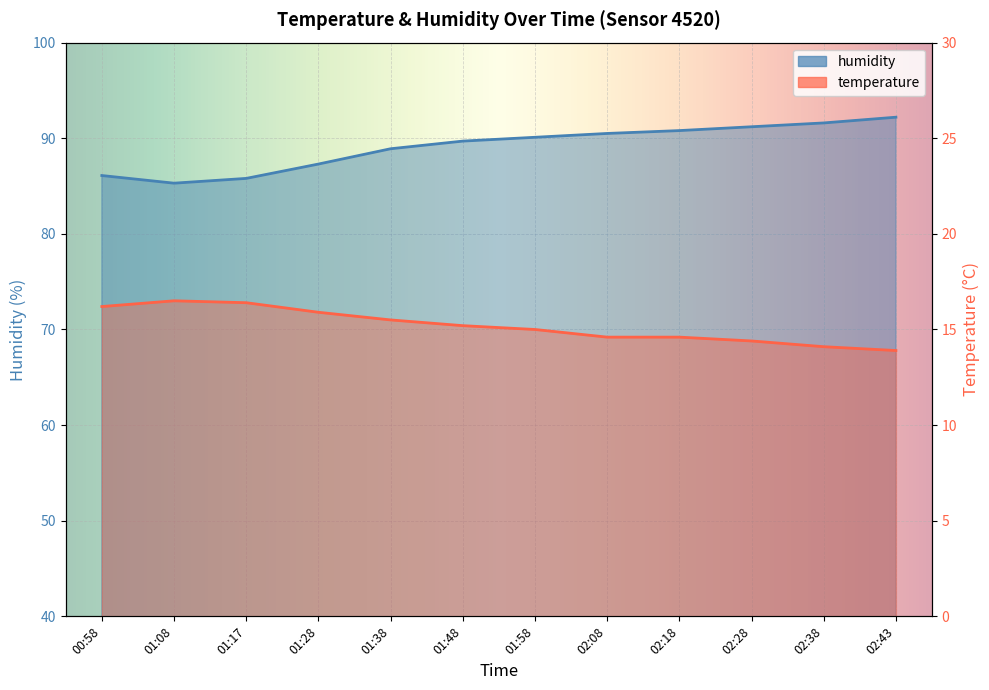

At which category is the sum across all series the highest?

02:43